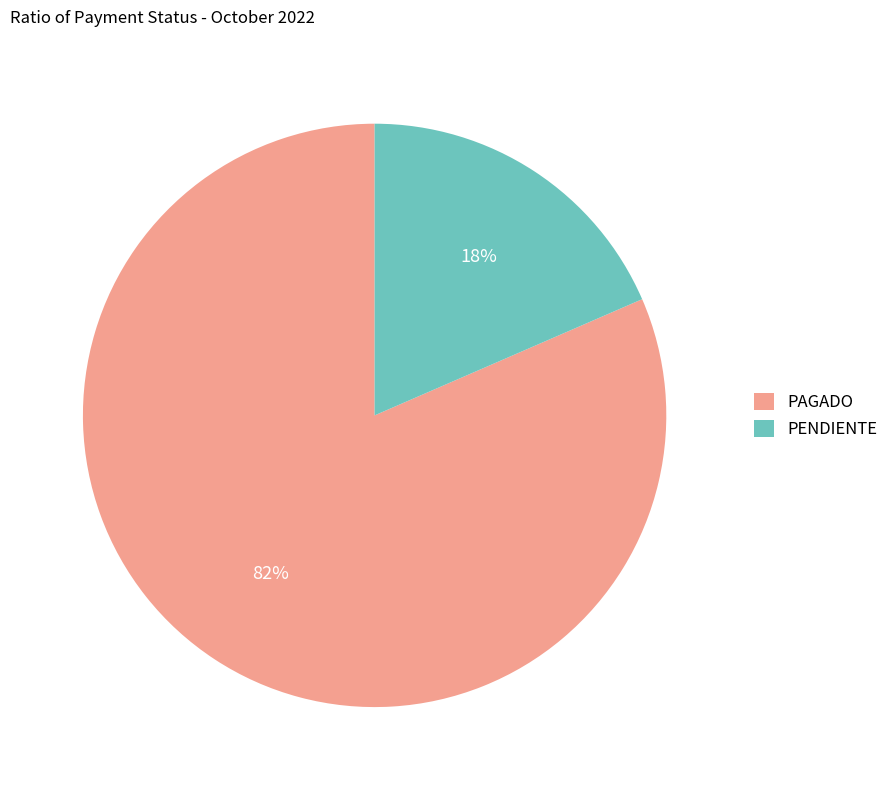

To the nearest percent, what is the combined percentage of PAGADO and PENDIENTE?

100%